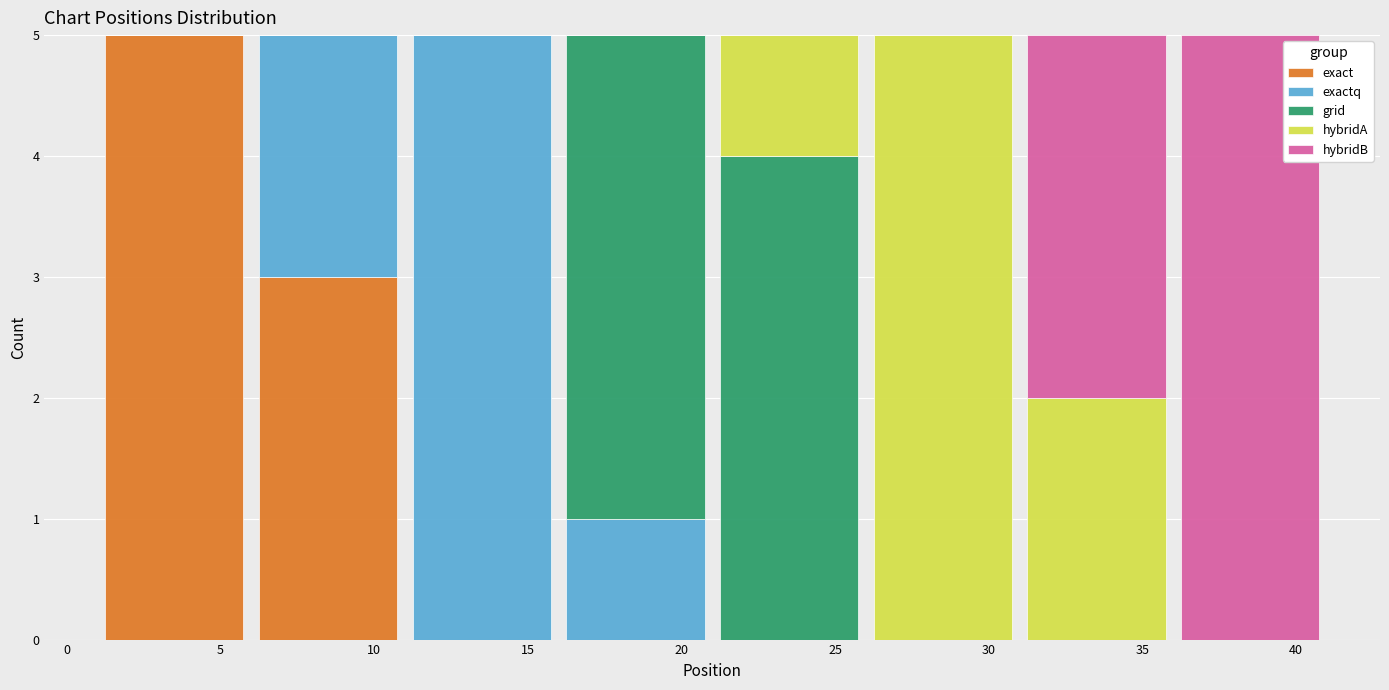

What is the total height of the stacked bar covering 16 to 21 on the x-axis? The values are not printed on the chart, so give them approximately, as read against the axis.

5